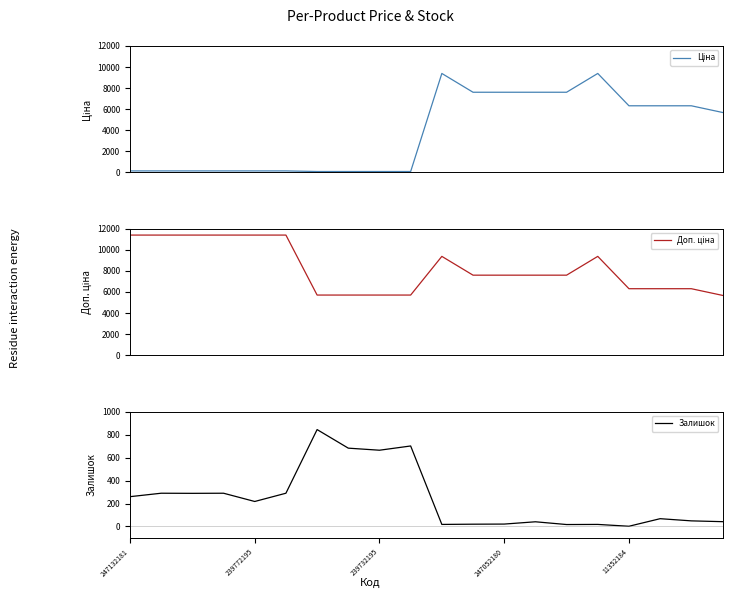

In Доп. ціна, how many points are higher than both neighbors (excluding endpoints)?

2